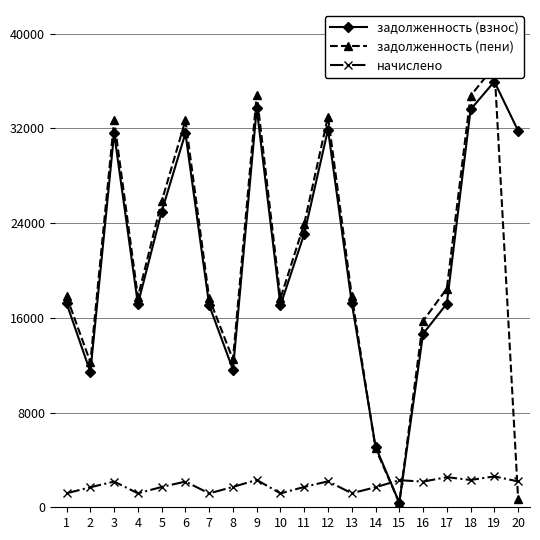

What is the difference between the maximum and minimum values in the начислено series?

1435.0